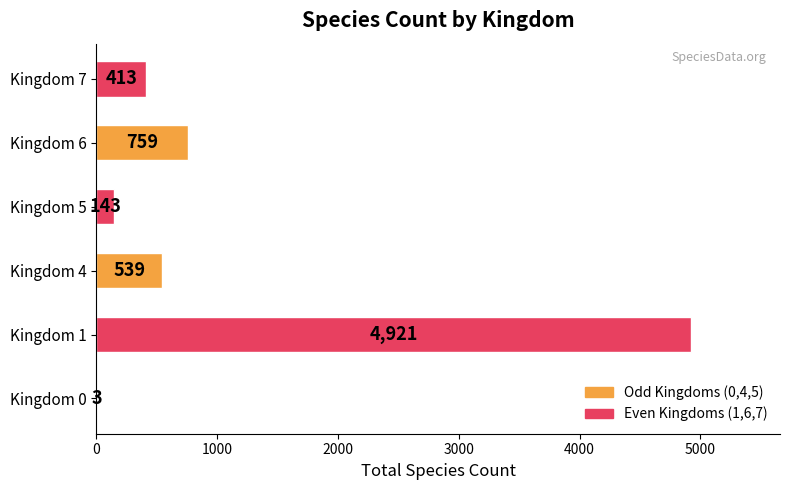

At which label is the value closest to 2462?

Kingdom 6